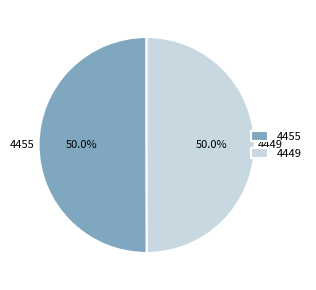

To the nearest percent, what is the combined percentage of 4455 and 4449?

100%